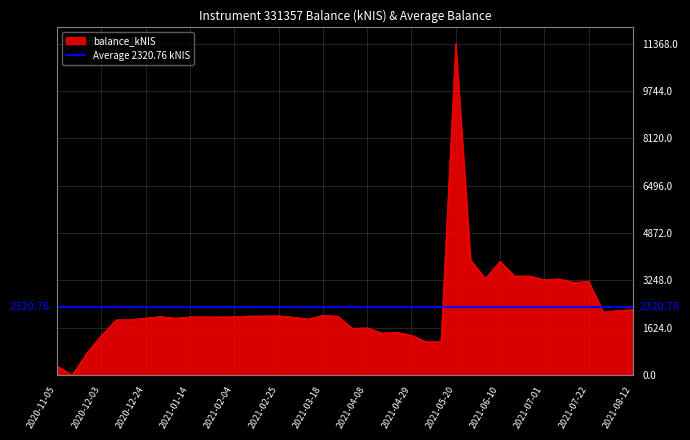

Rank the categories by value from highest to lowest.

2021-05-20, 2021-05-27, 2021-06-10, 2021-06-24, 2021-06-17, 2021-06-03, 2021-07-08, 2021-07-01, 2021-07-22, 2021-07-15, 2021-08-12, 2021-08-05, 2021-07-29, 2021-03-18, 2021-02-25, 2021-02-18, 2021-02-11, 2021-03-25, 2020-12-31, 2021-02-04, 2021-01-21, 2021-01-14, 2021-01-28, 2021-03-04, 2020-12-24, 2021-01-07, 2021-03-11, 2020-12-17, 2020-12-10, 2021-04-08, 2021-04-01, 2021-04-22, 2021-04-13, 2020-12-03, 2021-04-29, 2021-05-13, 2021-05-06, 2020-11-26, 2020-11-05, 2020-11-12